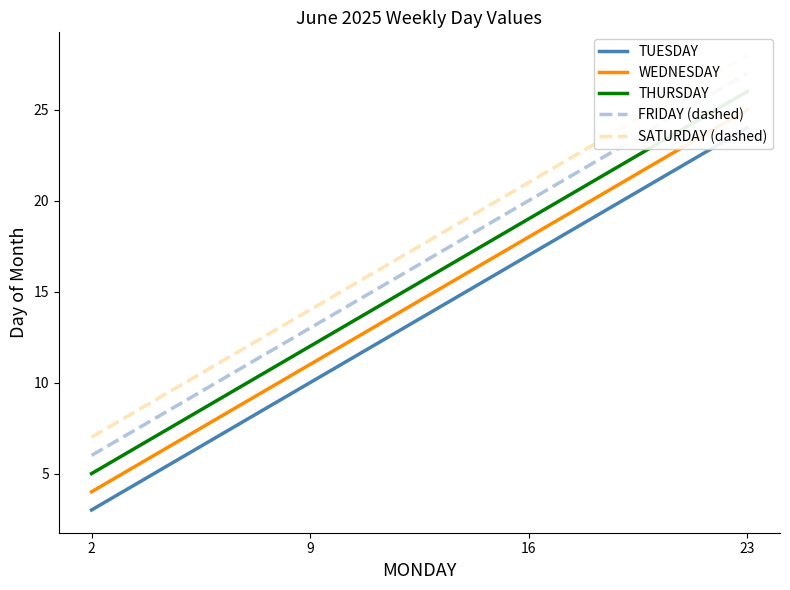

What are all the series names shown in the legend?

TUESDAY, WEDNESDAY, THURSDAY, FRIDAY (dashed), SATURDAY (dashed)